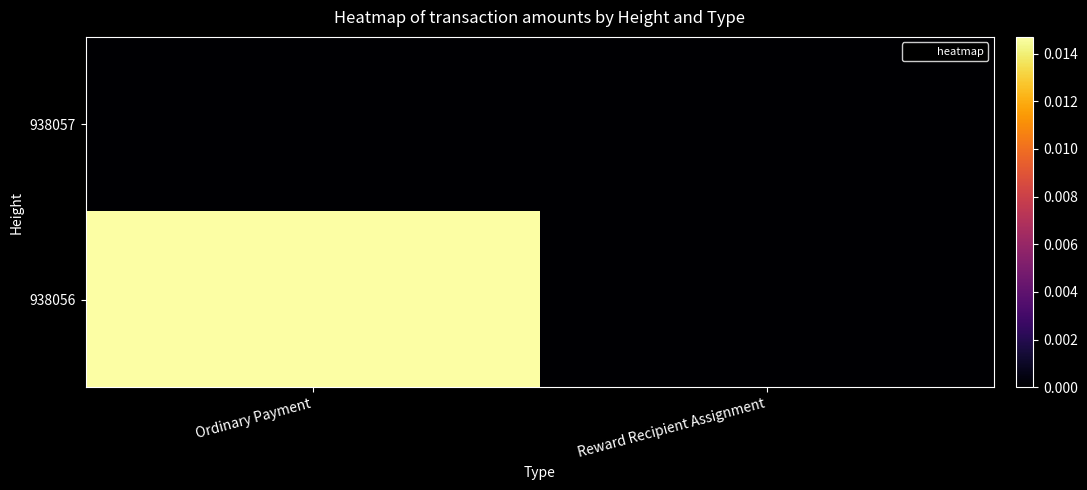

List the series in order of their overall mean, highest first.

938056, 938057